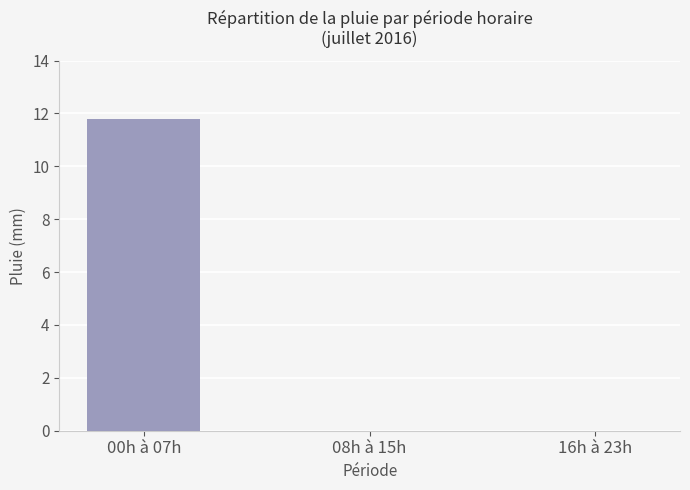

How many series are shown in this chart?

1